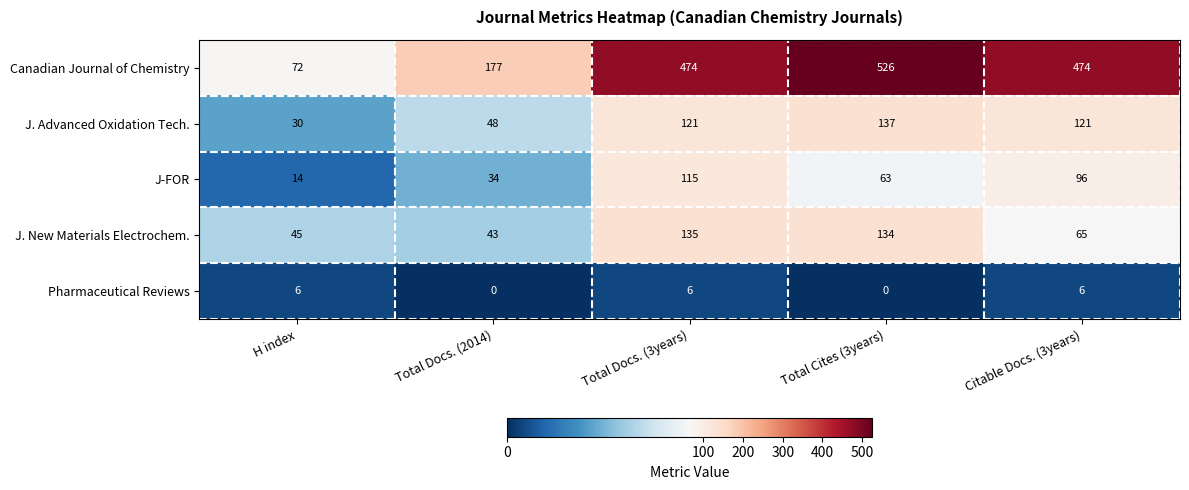

Reading right to left, list all the values displayed in this chart.

Canadian Journal of Chemistry: 474	526	474	177	72
J. Advanced Oxidation Tech.: 121	137	121	48	30
J-FOR: 96	63	115	34	14
J. New Materials Electrochem.: 65	134	135	43	45
Pharmaceutical Reviews: 6	0	6	0	6